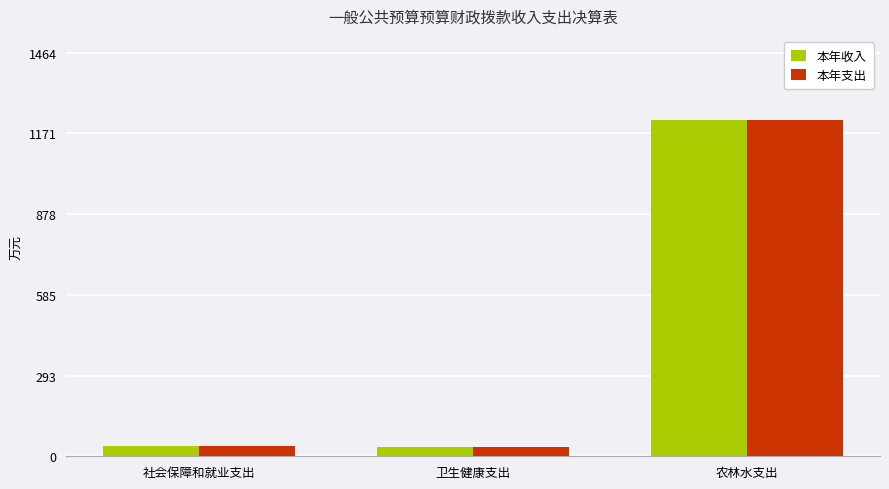

What is the label of the 3rd bar from the left?

农林水支出